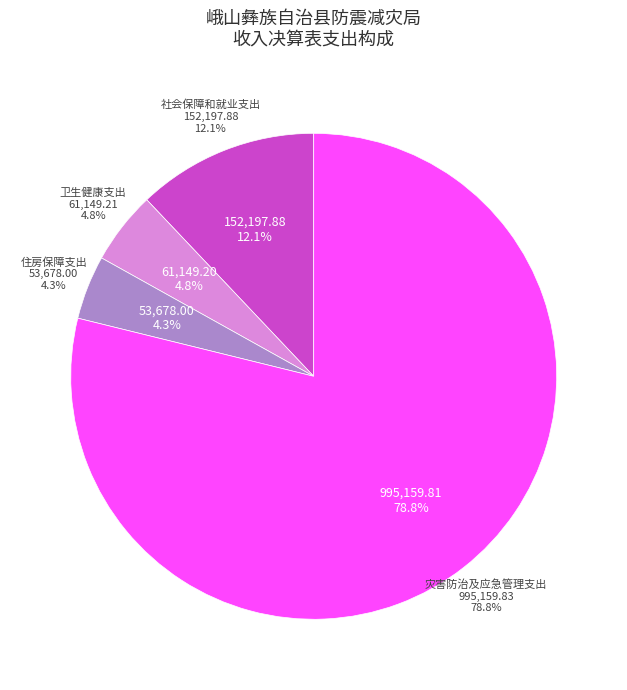

What percentage do 卫生健康支出 and 社会保障和就业支出 together represent?

16.9%